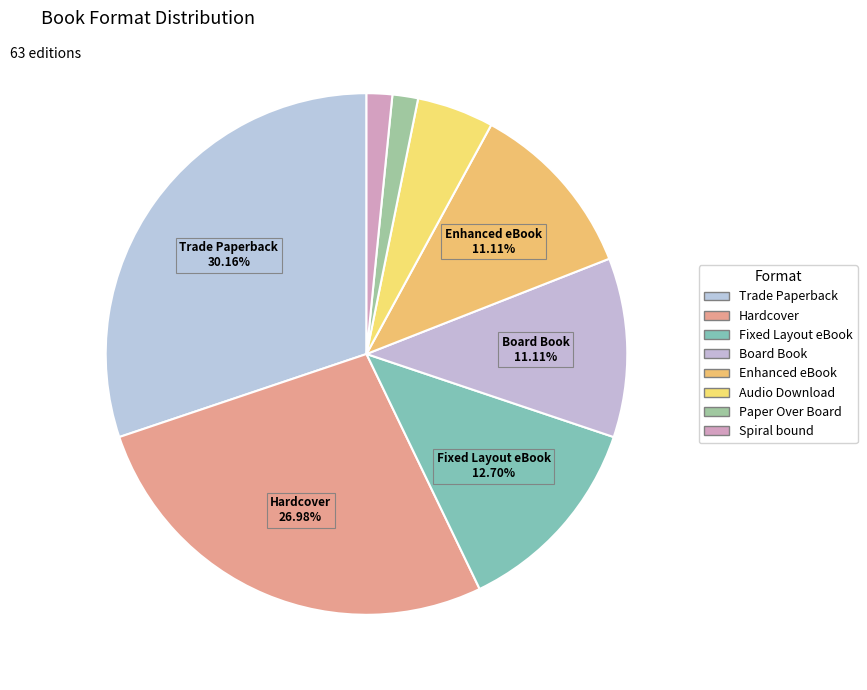

What is the smallest slice in the pie chart?

Paper Over Board